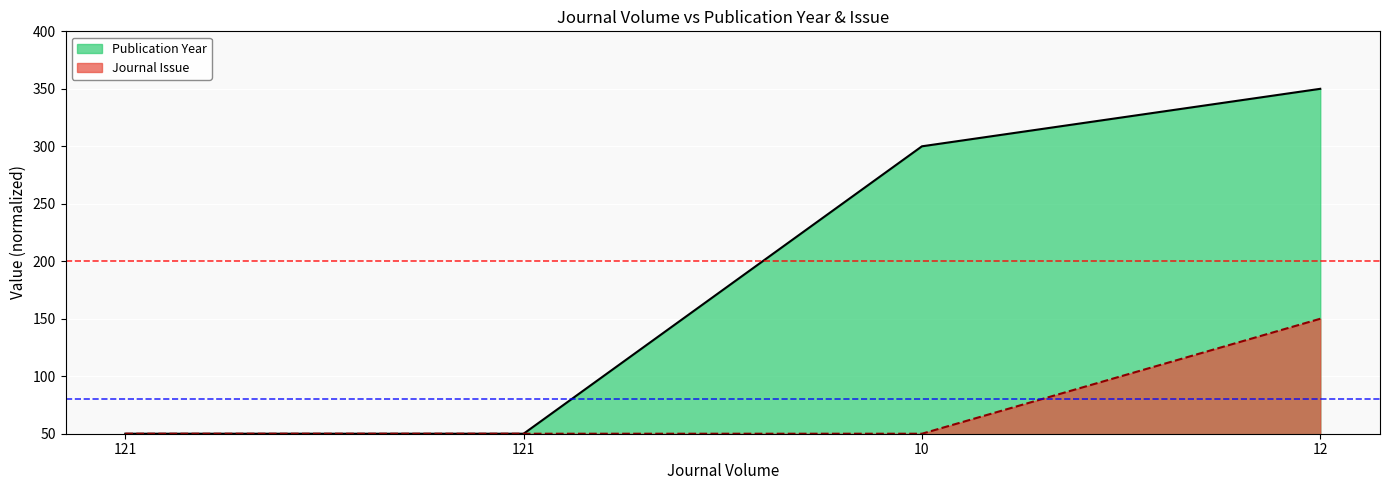

How many data points in Journal Issue are above 50?

1